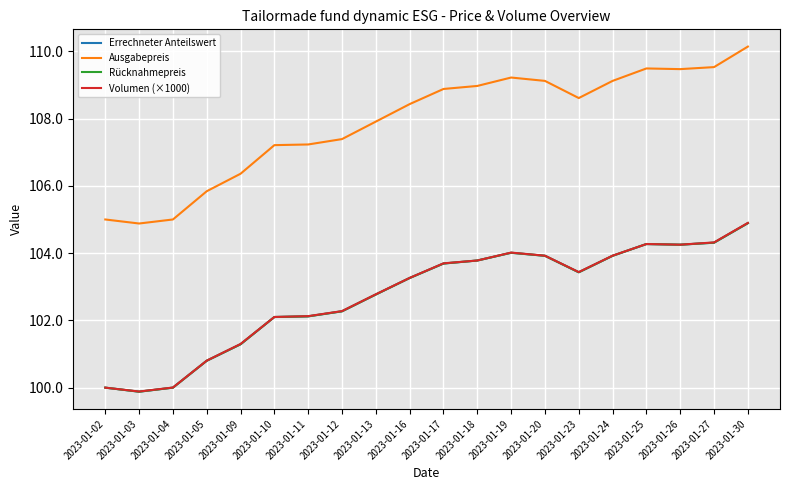

Reading right to left, transcribe all the data shown in this chart.

Errechneter Anteilswert: 2023-01-30=104.9	2023-01-27=104.3	2023-01-26=104.2	2023-01-25=104.3	2023-01-24=103.9	2023-01-23=103.4	2023-01-20=103.9	2023-01-19=104.0	2023-01-18=103.8	2023-01-17=103.7	2023-01-16=103.3	2023-01-13=102.8	2023-01-12=102.3	2023-01-11=102.1	2023-01-10=102.1	2023-01-09=101.3	2023-01-05=100.8	2023-01-04=100.0	2023-01-03=99.9	2023-01-02=100.0
Ausgabepreis: 2023-01-30=110.1	2023-01-27=109.5	2023-01-26=109.5	2023-01-25=109.5	2023-01-24=109.1	2023-01-23=108.6	2023-01-20=109.1	2023-01-19=109.2	2023-01-18=109.0	2023-01-17=108.9	2023-01-16=108.4	2023-01-13=107.9	2023-01-12=107.4	2023-01-11=107.2	2023-01-10=107.2	2023-01-09=106.4	2023-01-05=105.8	2023-01-04=105.0	2023-01-03=104.9	2023-01-02=105.0
Rücknahmepreis: 2023-01-30=104.9	2023-01-27=104.3	2023-01-26=104.2	2023-01-25=104.3	2023-01-24=103.9	2023-01-23=103.4	2023-01-20=103.9	2023-01-19=104.0	2023-01-18=103.8	2023-01-17=103.7	2023-01-16=103.3	2023-01-13=102.8	2023-01-12=102.3	2023-01-11=102.1	2023-01-10=102.1	2023-01-09=101.3	2023-01-05=100.8	2023-01-04=100.0	2023-01-03=99.9	2023-01-02=100.0
Volumen (×1000): 2023-01-30=104.9	2023-01-27=104.3	2023-01-26=104.3	2023-01-25=104.3	2023-01-24=103.9	2023-01-23=103.4	2023-01-20=103.9	2023-01-19=104.0	2023-01-18=103.8	2023-01-17=103.7	2023-01-16=103.3	2023-01-13=102.8	2023-01-12=102.3	2023-01-11=102.1	2023-01-10=102.1	2023-01-09=101.3	2023-01-05=100.8	2023-01-04=100.0	2023-01-03=99.9	2023-01-02=100.0